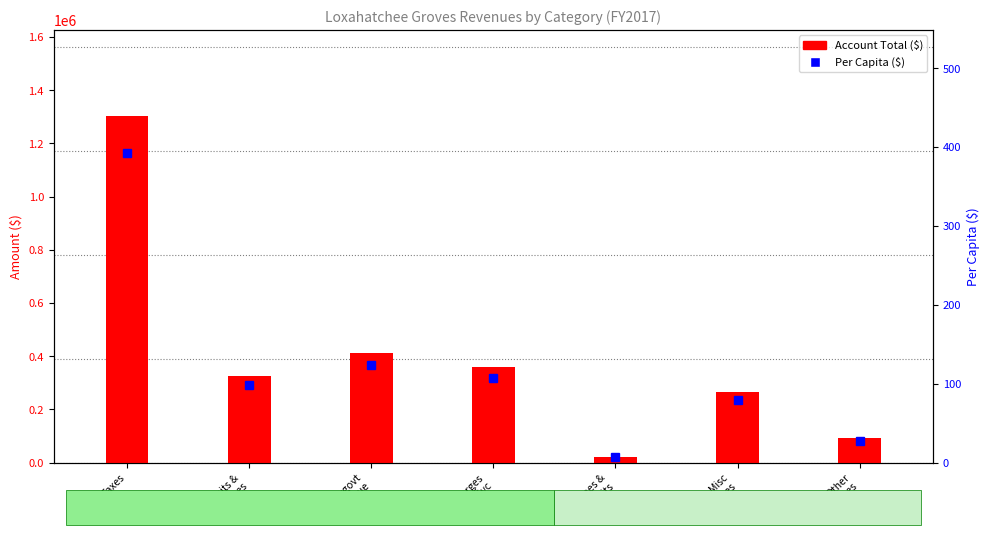

What is the label of the 5th bar from the right?

Intergovt
Revenue